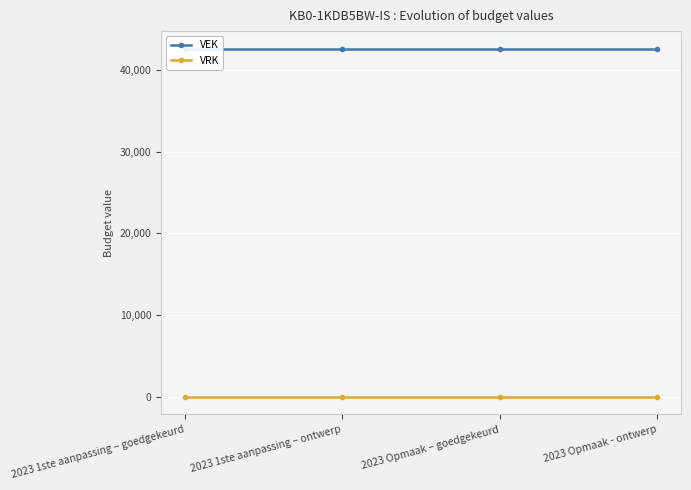

Reading left to right, what are all the values shown in this chart?

VEK: 42611	42611	42611	42611
VRK: 0	0	0	0